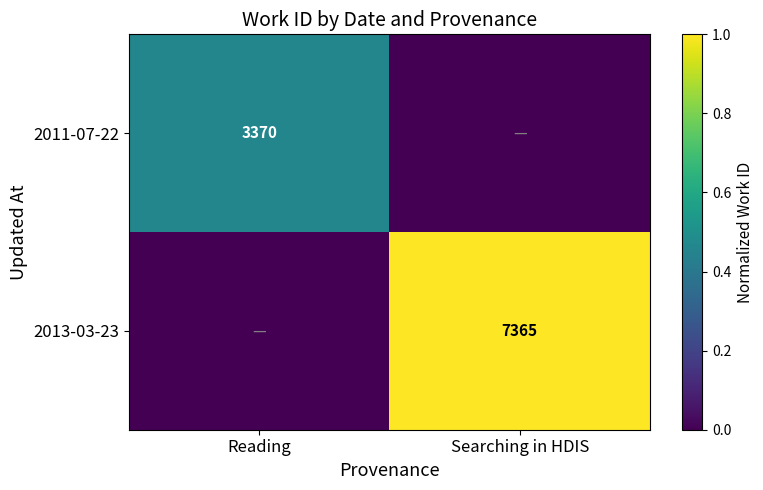

Is it true that 2013-03-23 equals 3061 at Searching in HDIS?

False